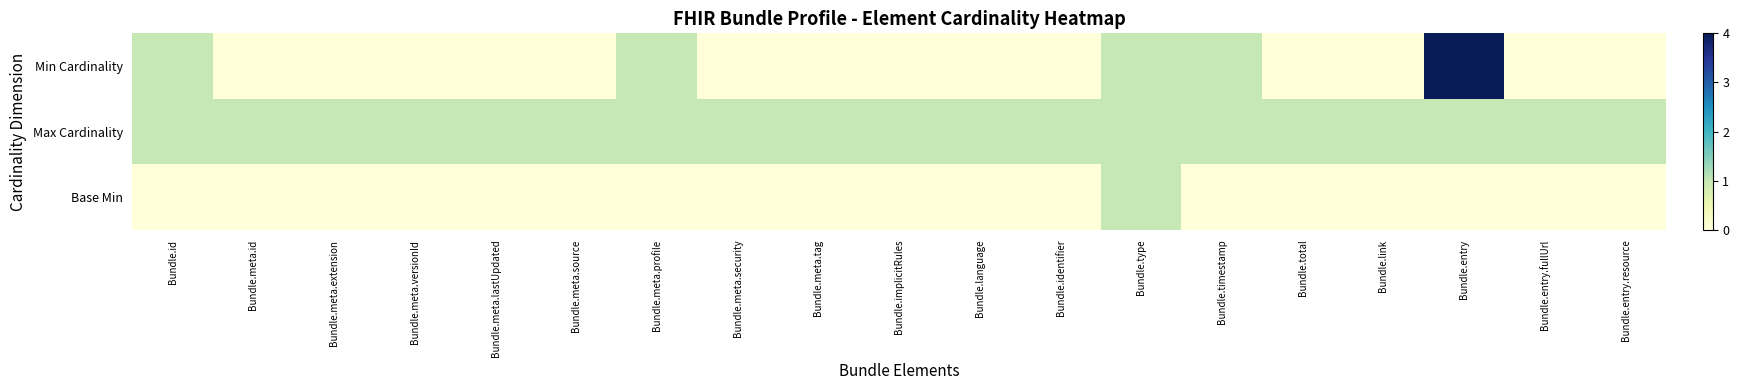

At how many categories does at least one series exceed 3?

1